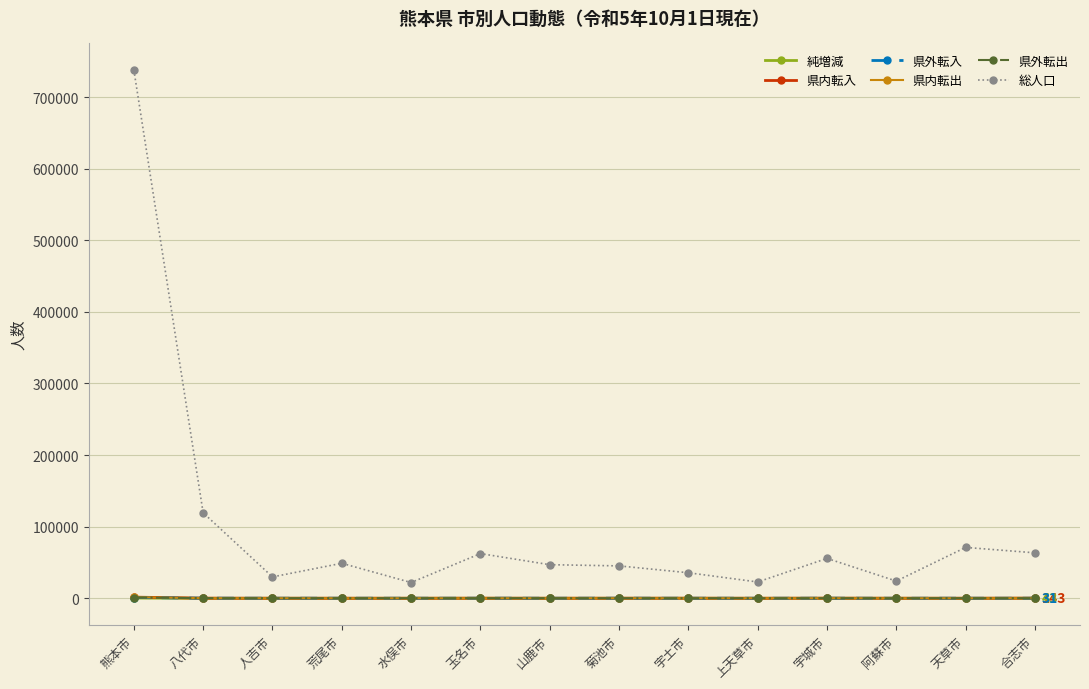

What is the approximate value of 県内転出 at 阿蘇市, to the nearest 10?

30